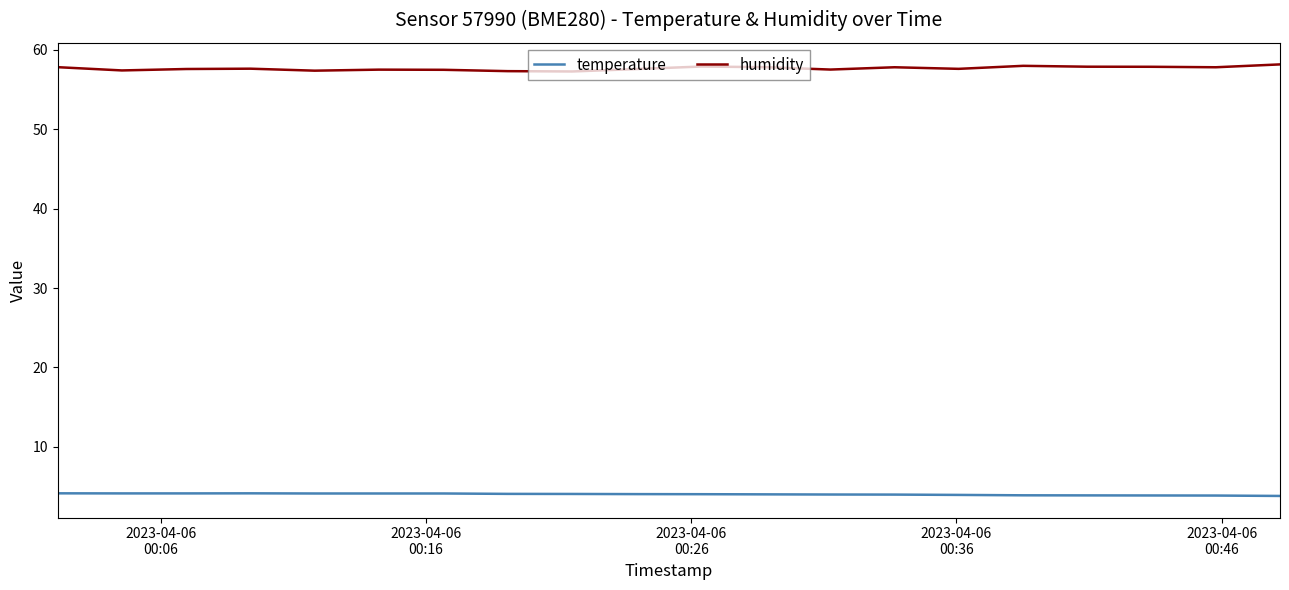

Rank the series by their maximum value, from lowest to highest.

temperature, humidity